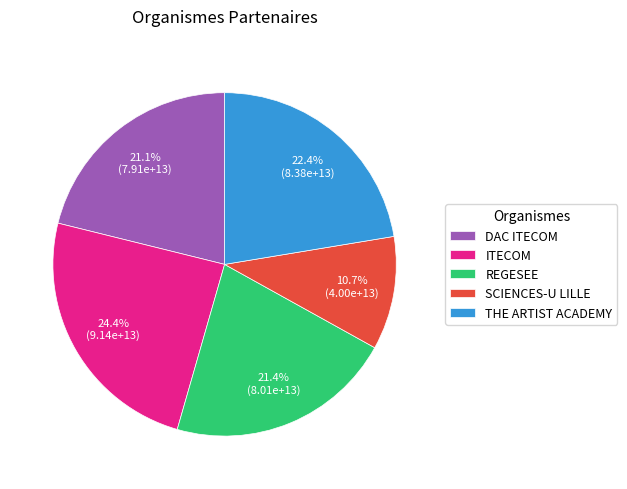

What percentage do THE ARTIST ACADEMY and ITECOM together represent?

46.8%